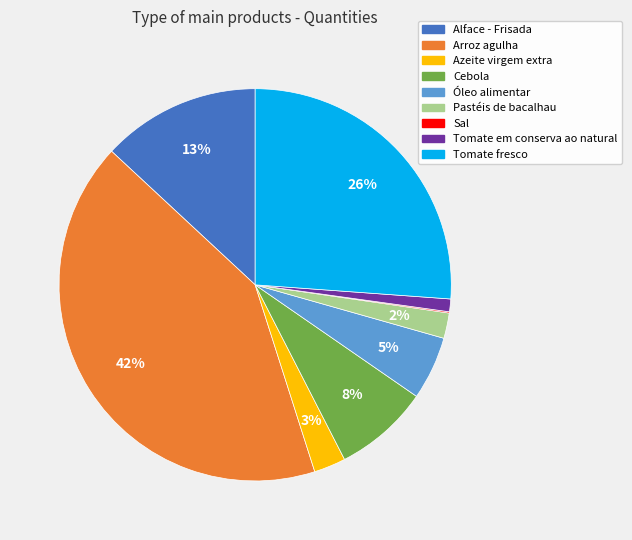

To the nearest percent, what is the combined percentage of Pastéis de bacalhau and Cebola?

10%